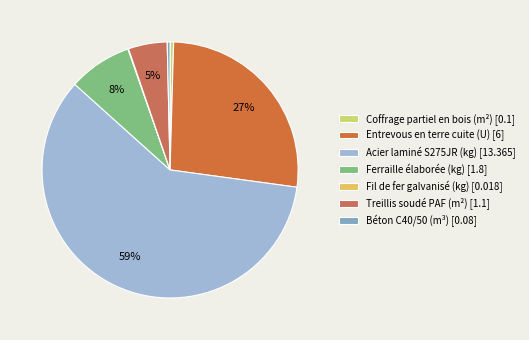

Which has a higher value, Fil de fer galvanisé (kg) or Coffrage partiel en bois (m²)?

Coffrage partiel en bois (m²)